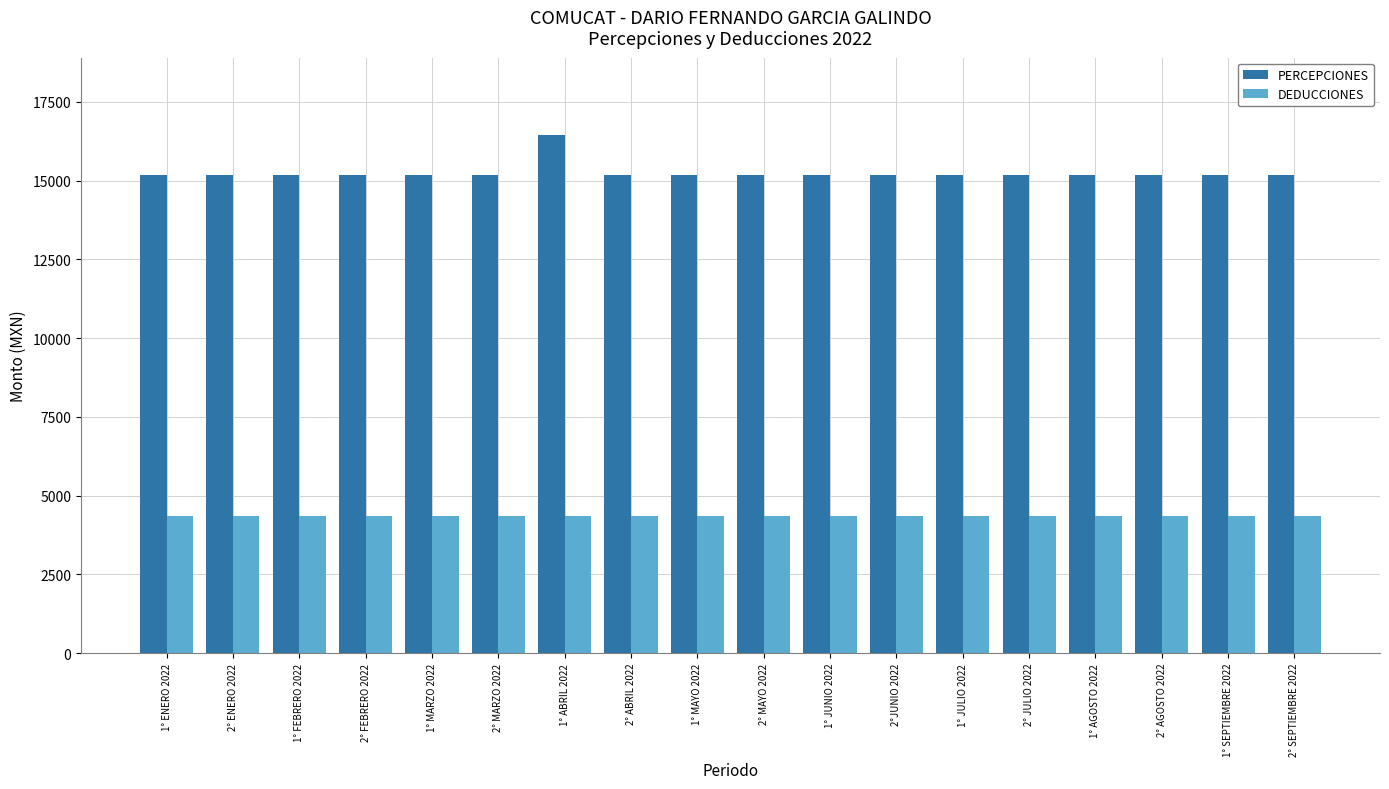

How many groups of bars are there?

18